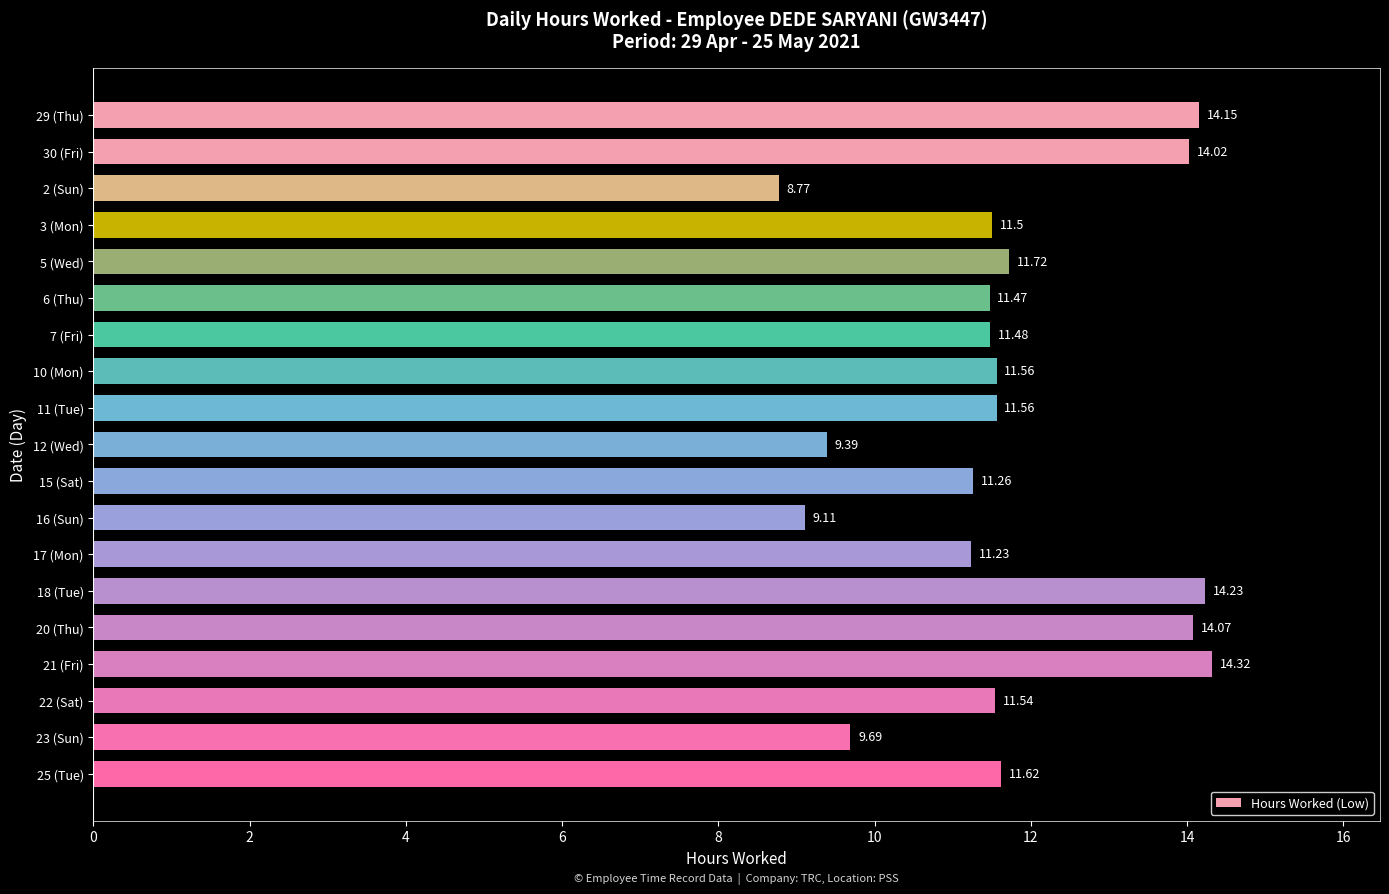

What is the change in value from 29 (Thu) to 6 (Thu)?

-2.7